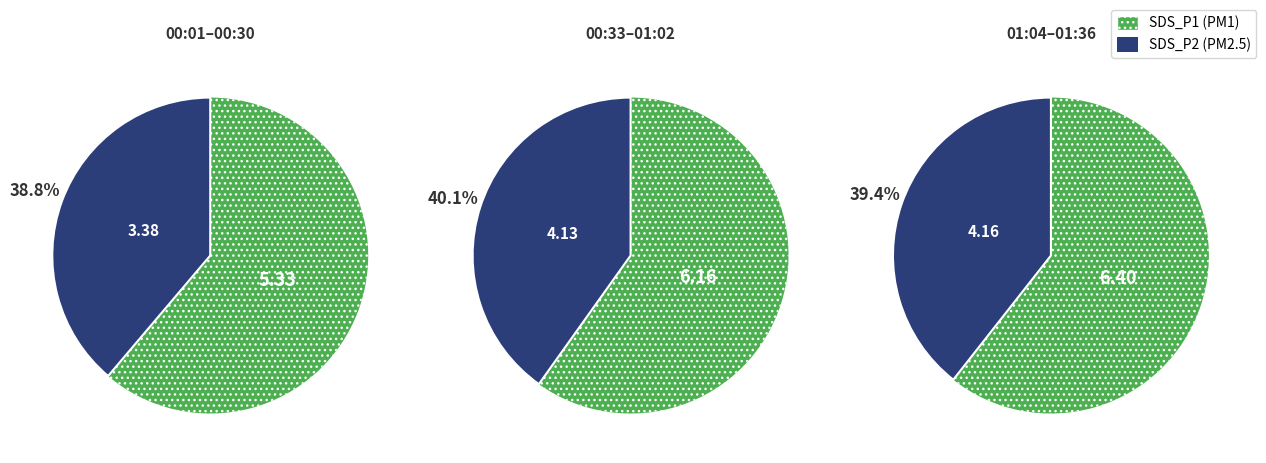

Between 00:23 and 00:35, which series saw the biggest shift?

SDS_P1